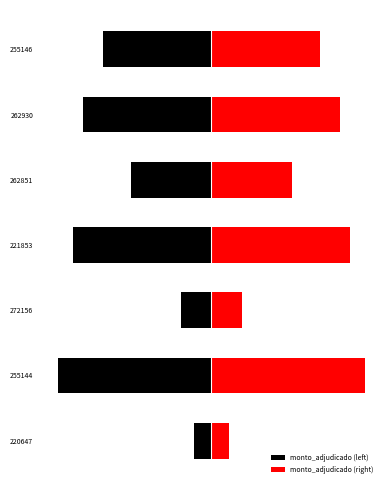

What is the average value of the monto_adjudicado (right) series?

38317036